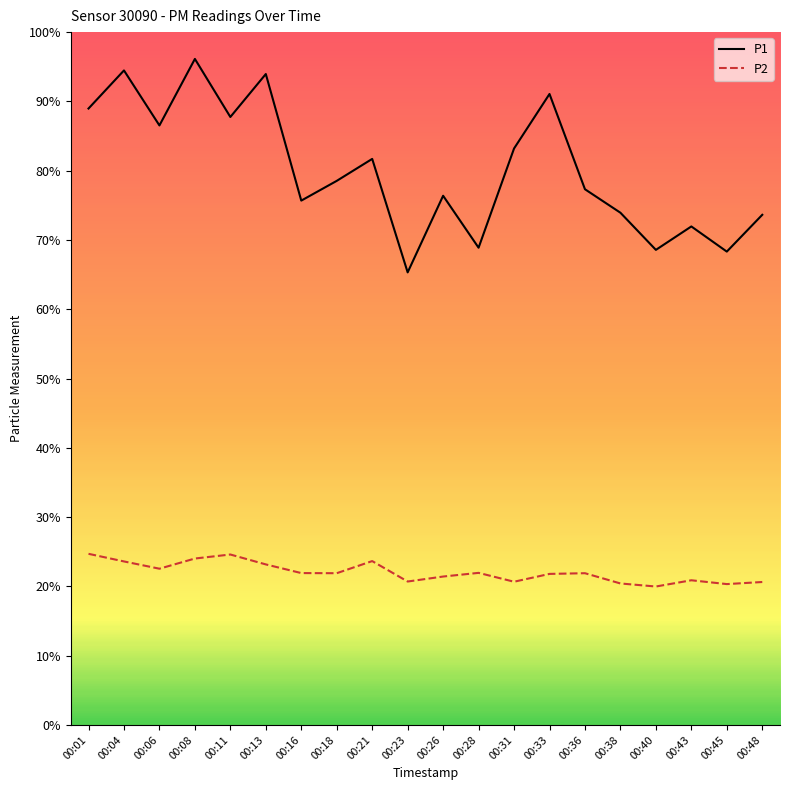

Is this an area chart (filled region under the line)?

No